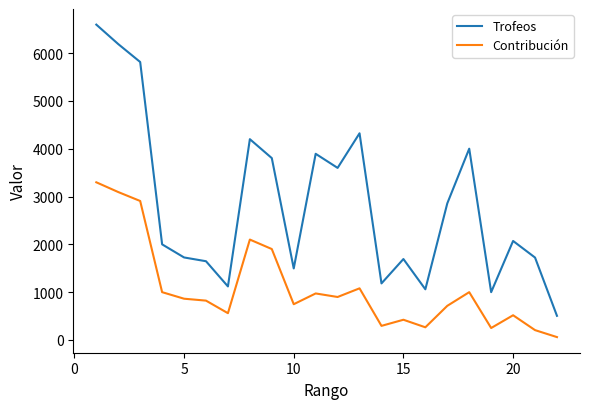

Which series has the largest total across all categories?

Trofeos